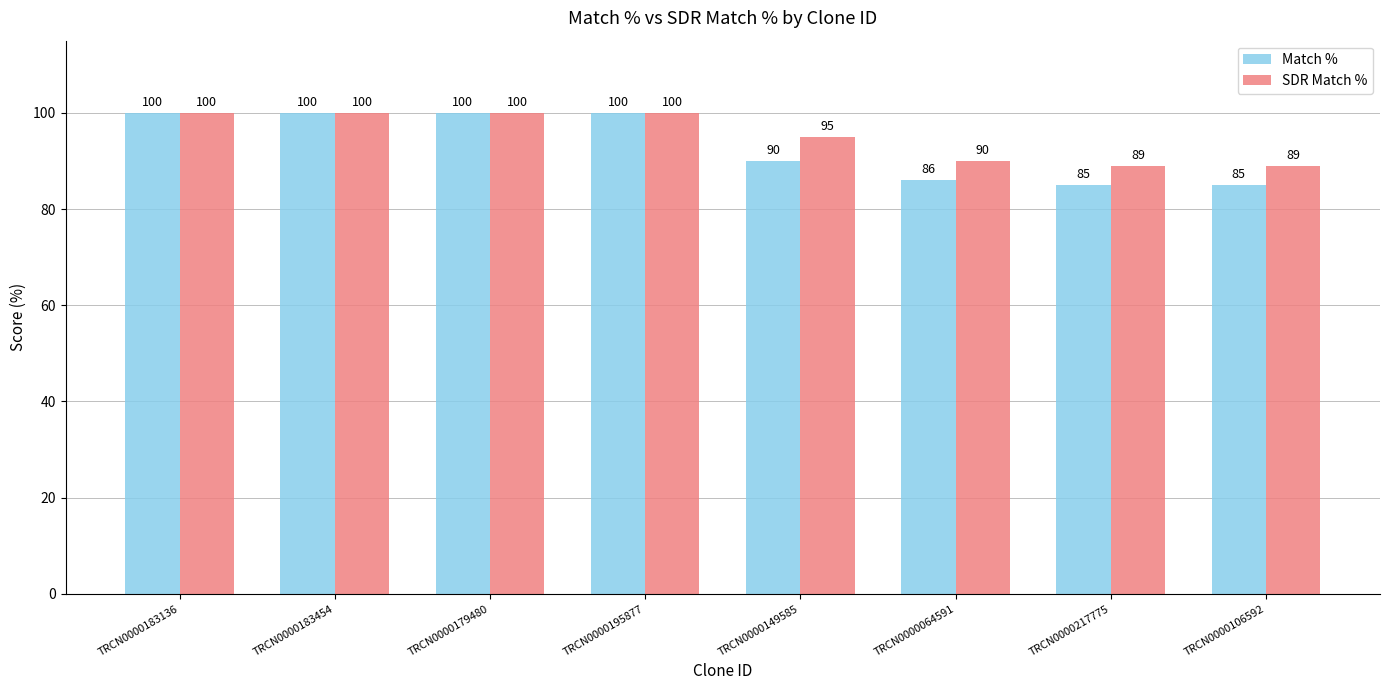

What position from the right is TRCN0000179480?

6